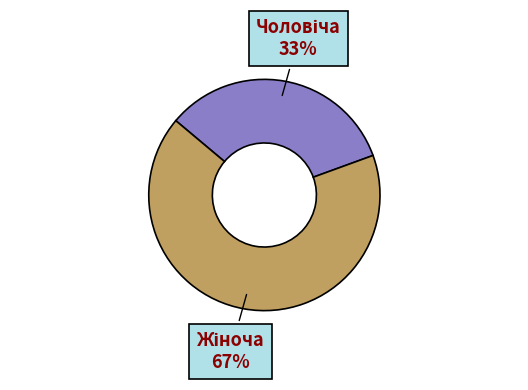

Is there any slice that represents more than half of the pie?

Yes